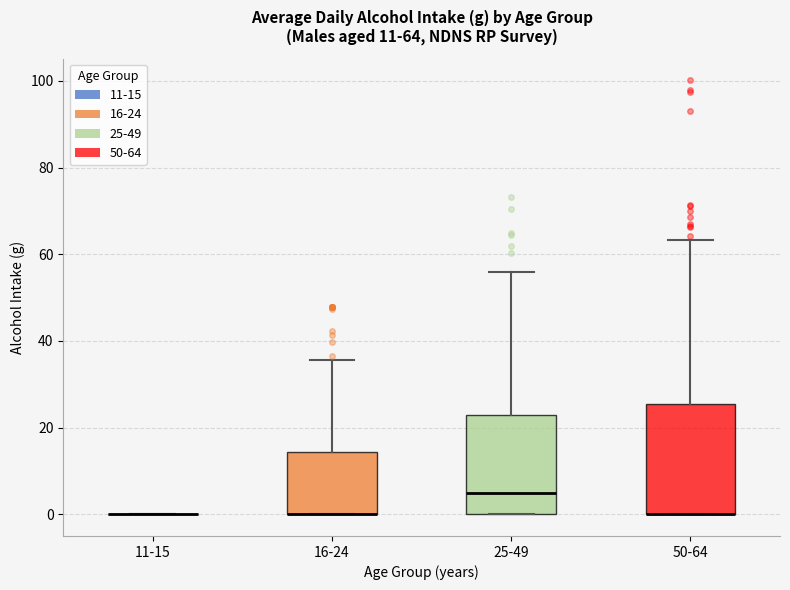

Which box is the tallest, from its lower edge to its upper edge?

50-64